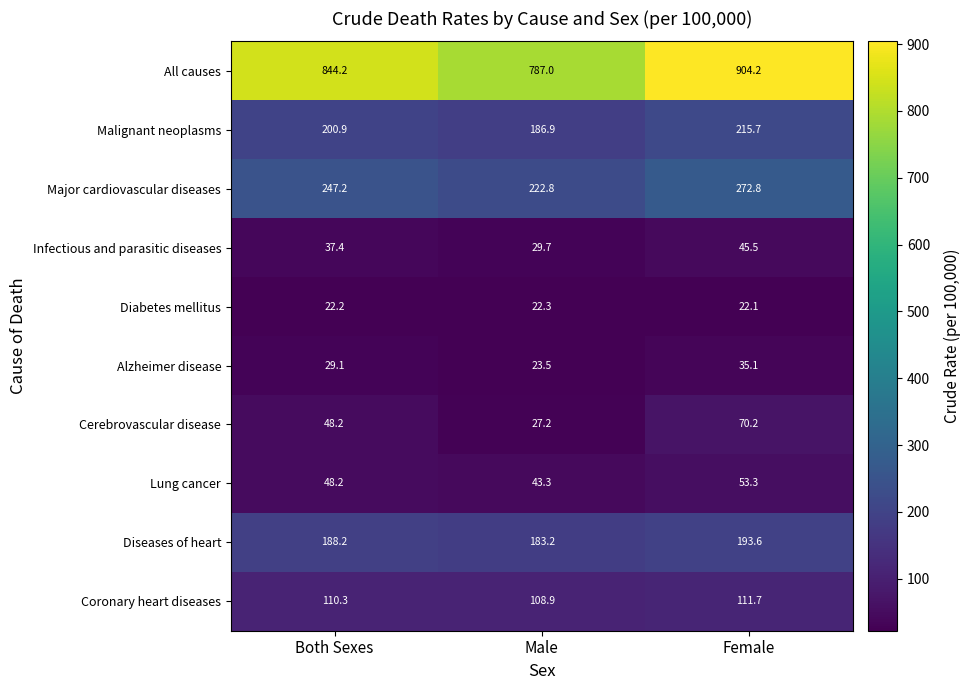

Count the number of data series in this chart.

10